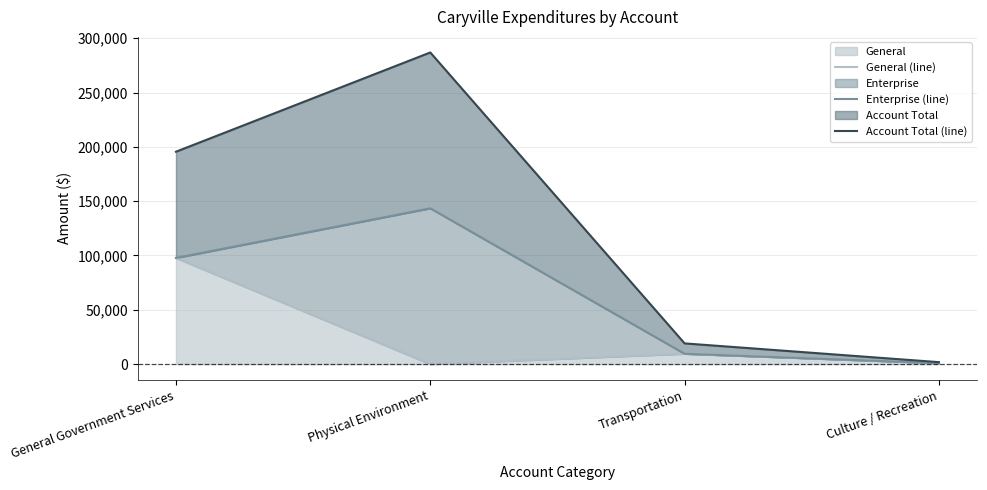

Read the Enterprise (line) value at Physical Environment, to the nearest 100.

143400